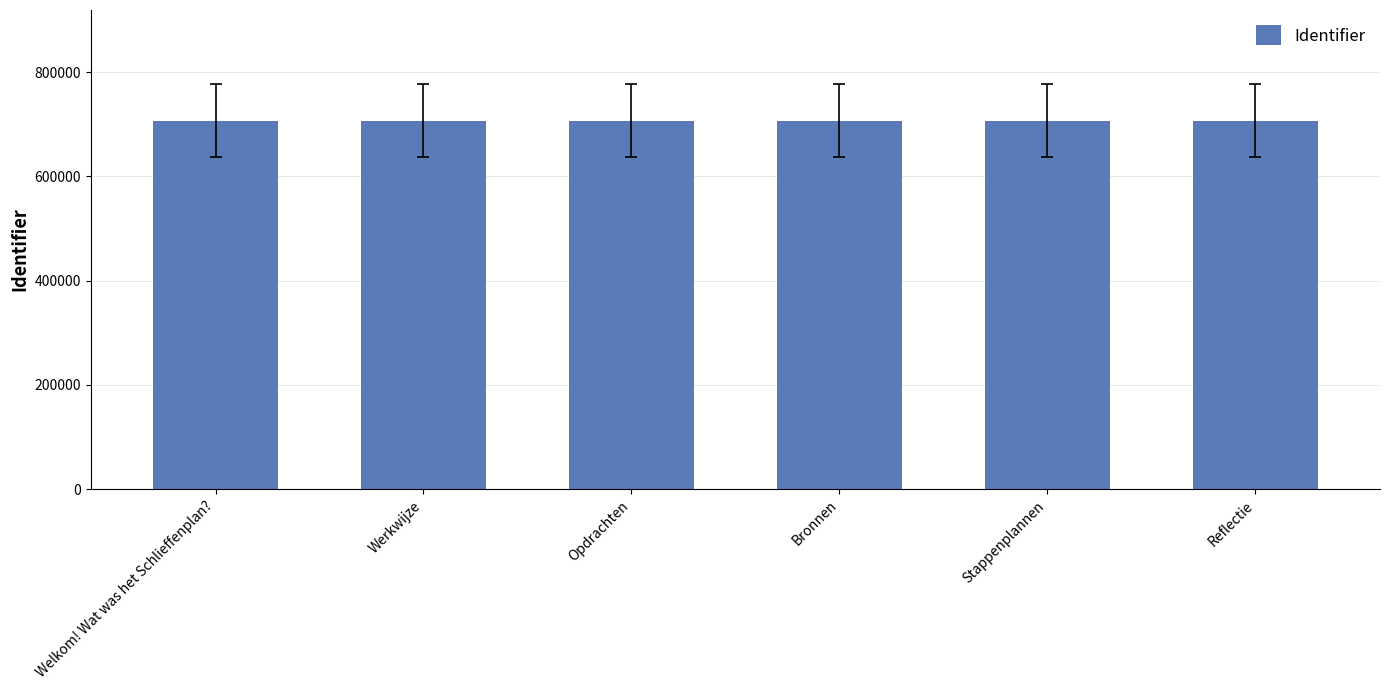

What is the greatest value displayed?

706962